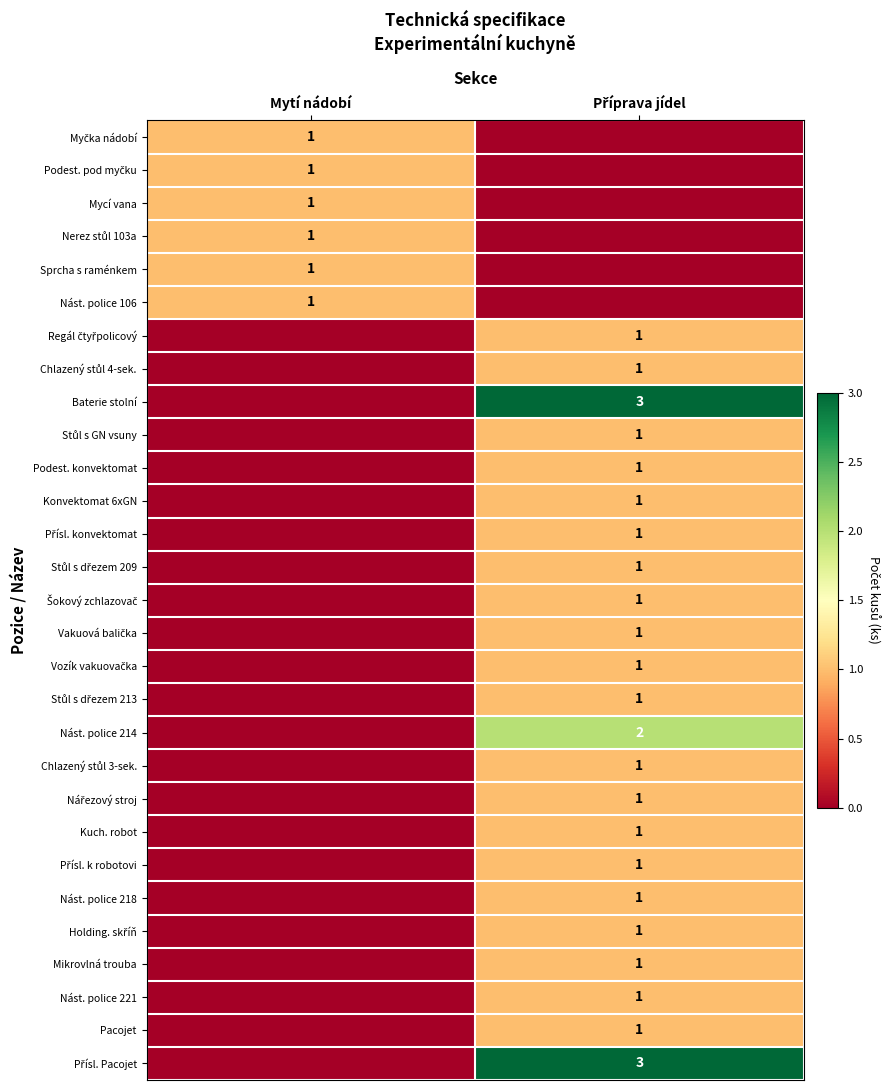

True or false: Baterie stolní has a value of 3 at Příprava jídel.

True